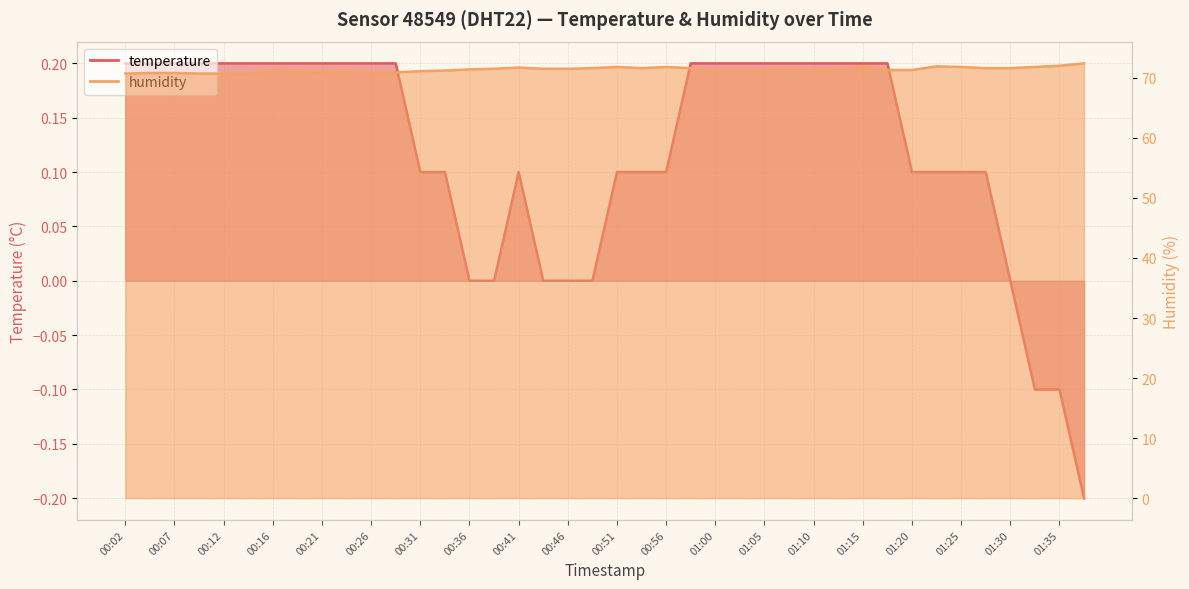

Reading right to left, list all the values displayed in this chart.

temperature: -0.2	-0.1	-0.1	0.0	0.1	0.1	0.1	0.1	0.2	0.2	0.2	0.2	0.2	0.2	0.2	0.2	0.2	0.1	0.1	0.1	0.0	0.0	0.0	0.1	0.0	0.0	0.1	0.1	0.2	0.2	0.2	0.2	0.2	0.2	0.2	0.2	0.2	0.2	0.2	0.2
humidity: 72.4	72.0	71.8	71.6	71.6	71.8	71.9	71.3	71.3	71.8	71.3	71.2	71.5	71.2	71.2	71.1	71.6	71.8	71.6	71.8	71.6	71.5	71.5	71.7	71.5	71.4	71.2	71.1	70.9	70.9	71.1	71.0	71.1	71.2	70.7	70.7	70.7	70.8	70.8	70.7